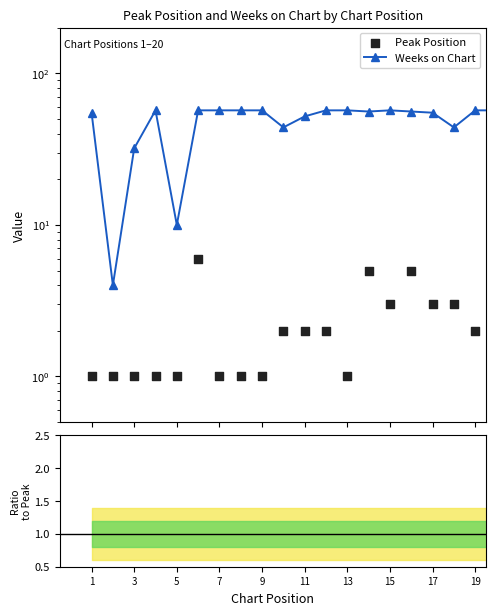

Which series contains the lowest Y value?

Peak Position